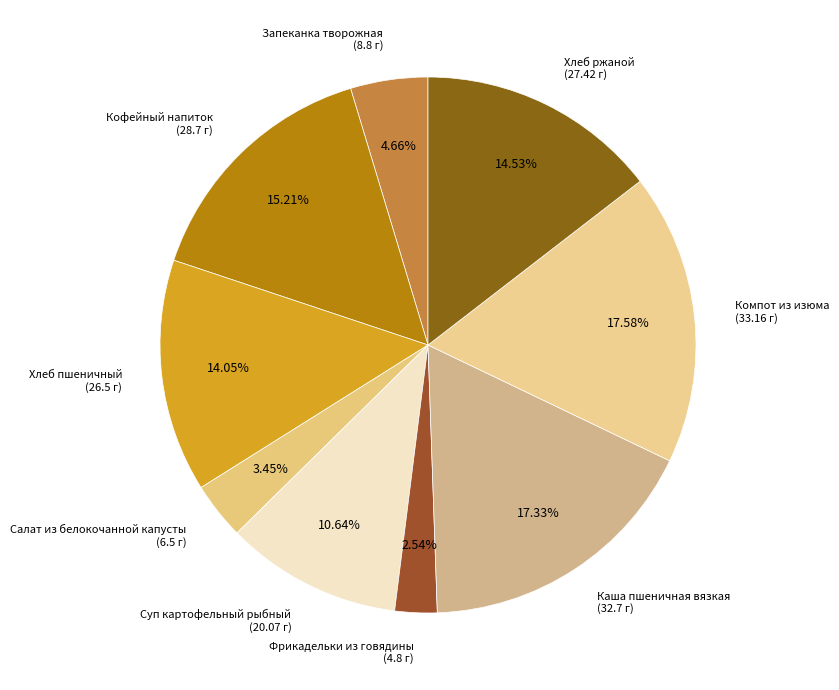

How many slices are in this pie chart?

9